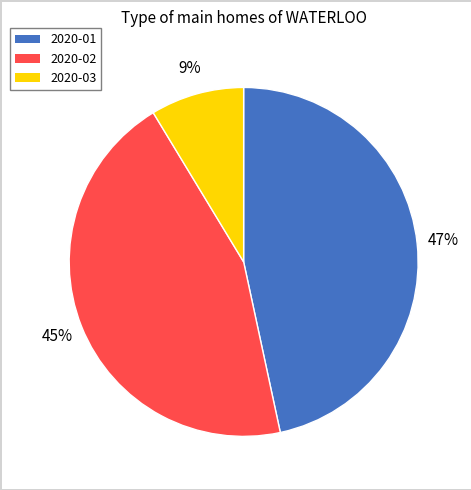

Which slice is the largest?

2020-01